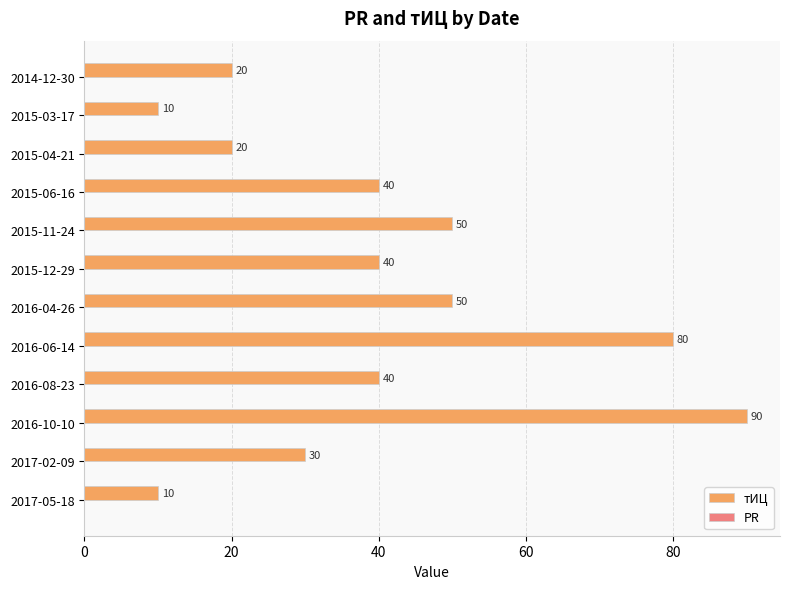

How many series are shown in this chart?

1